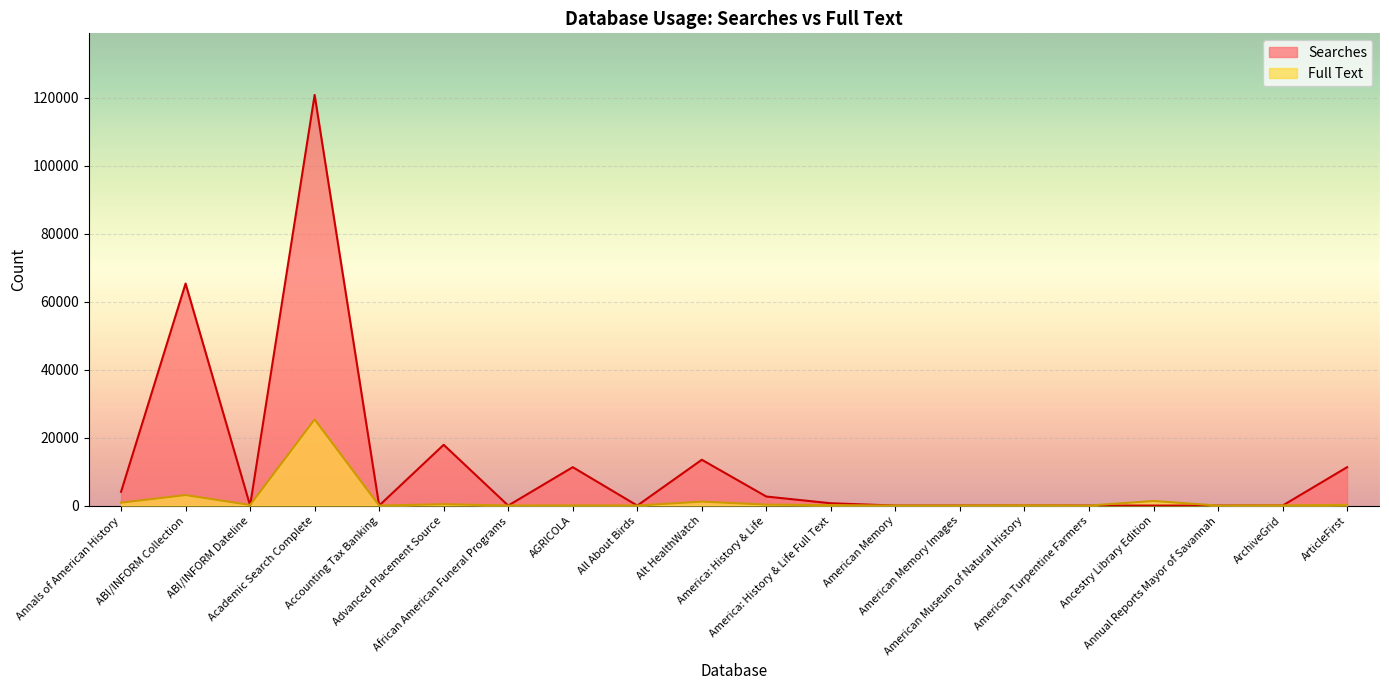

After their last crossing, which series has the higher values: Full Text or Searches?

Searches